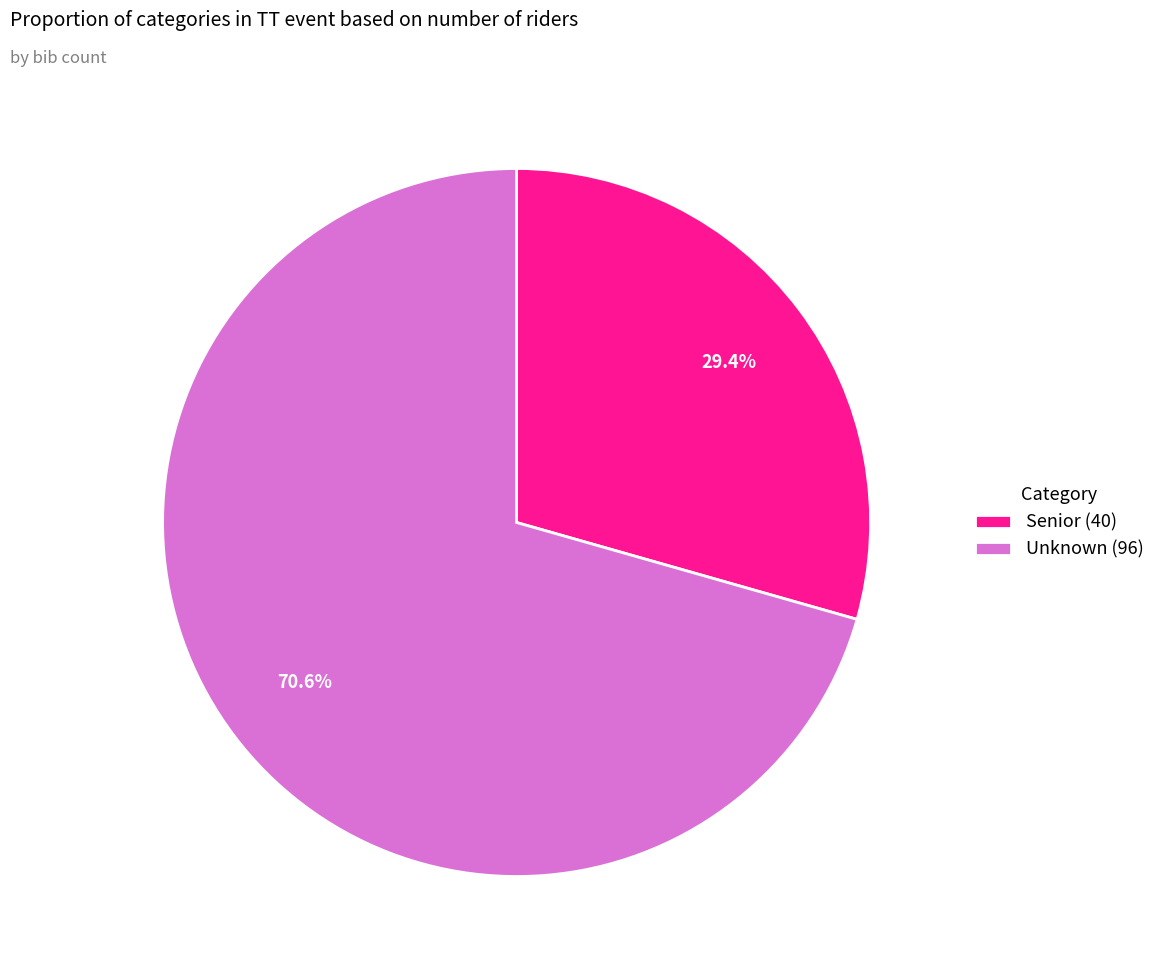

What percentage is the Senior slice, to the nearest percent?

29%